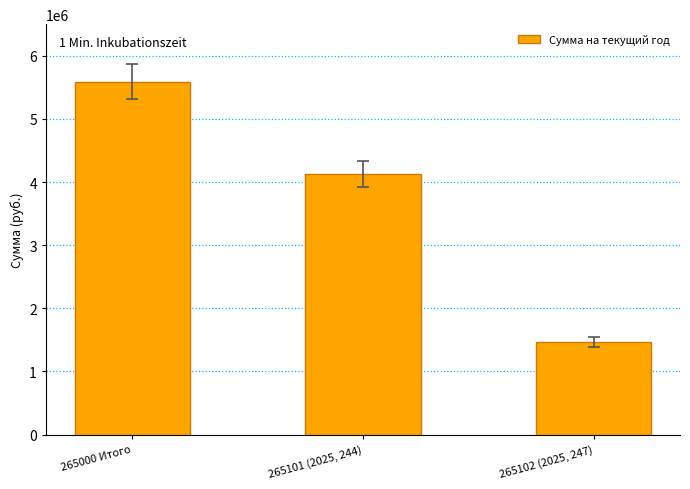

Reading left to right, extract all data points from this chart.

5589995	4124885	1465110